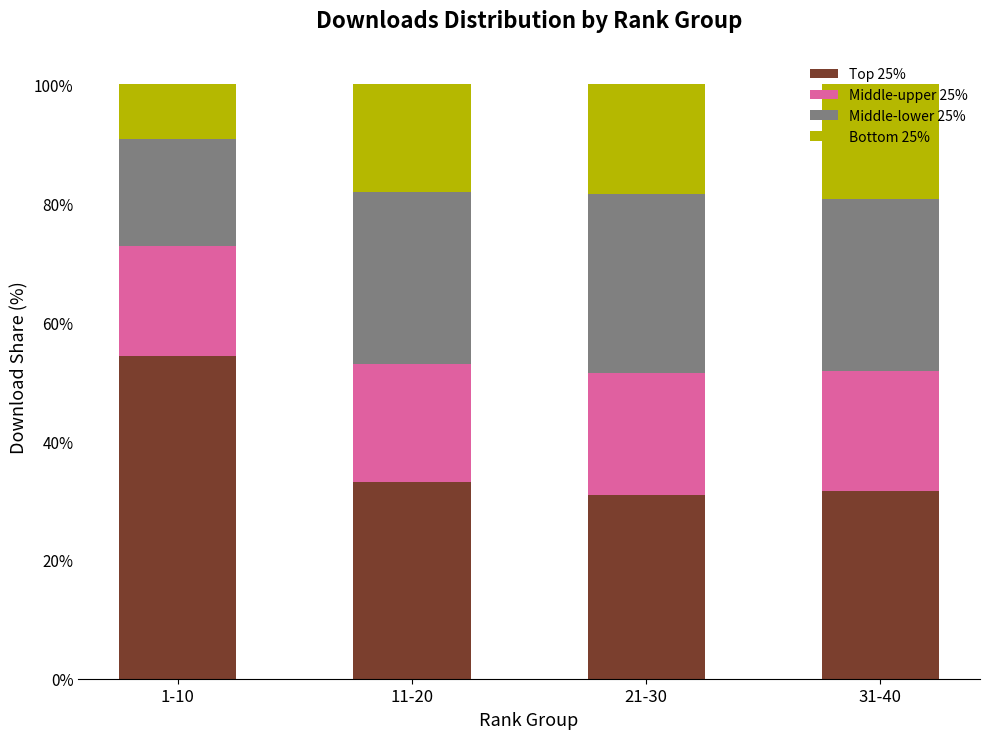

What is the highest value of the Top 25% series?

54.3